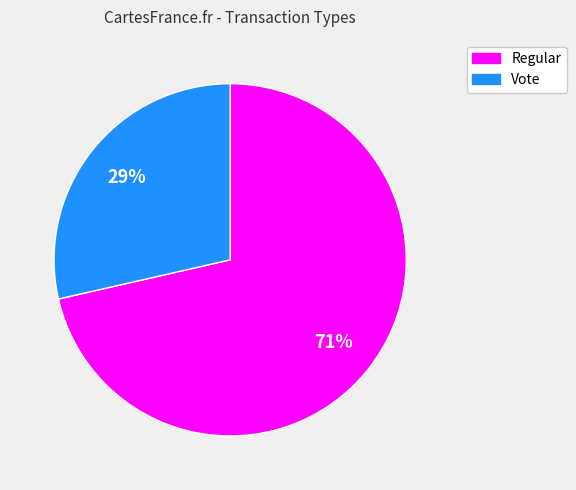

What percentage is the Regular slice, to the nearest percent?

71%